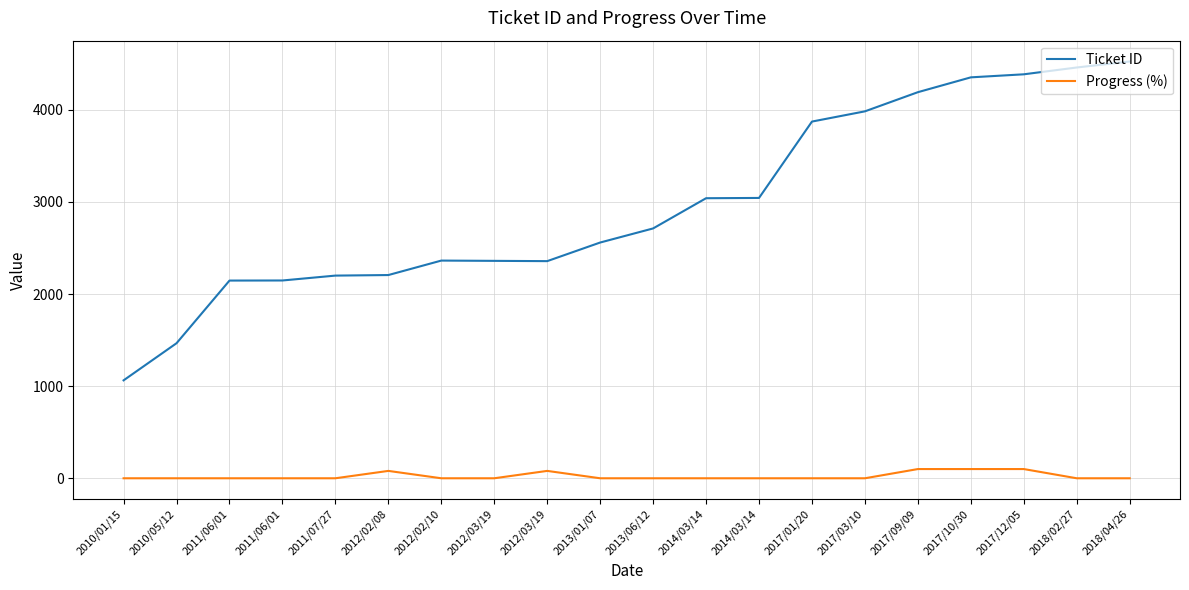

Is this an area chart (filled region under the line)?

No